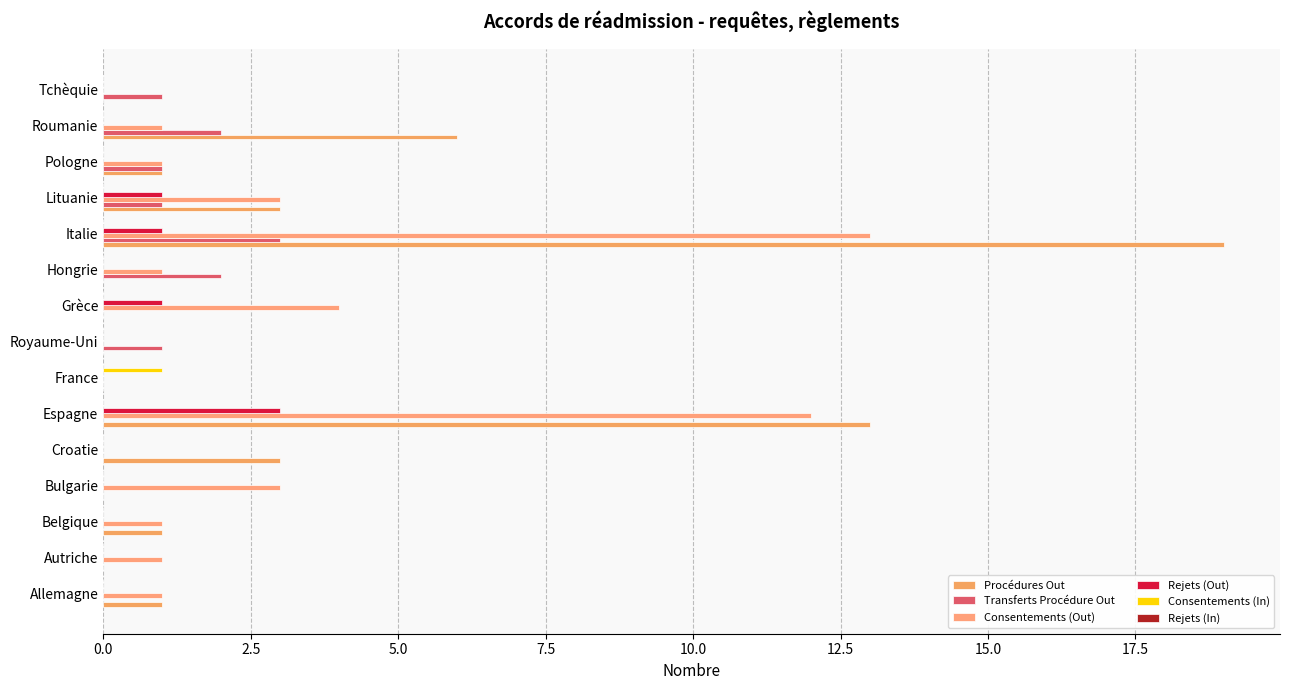

How many data points does each series have?

15